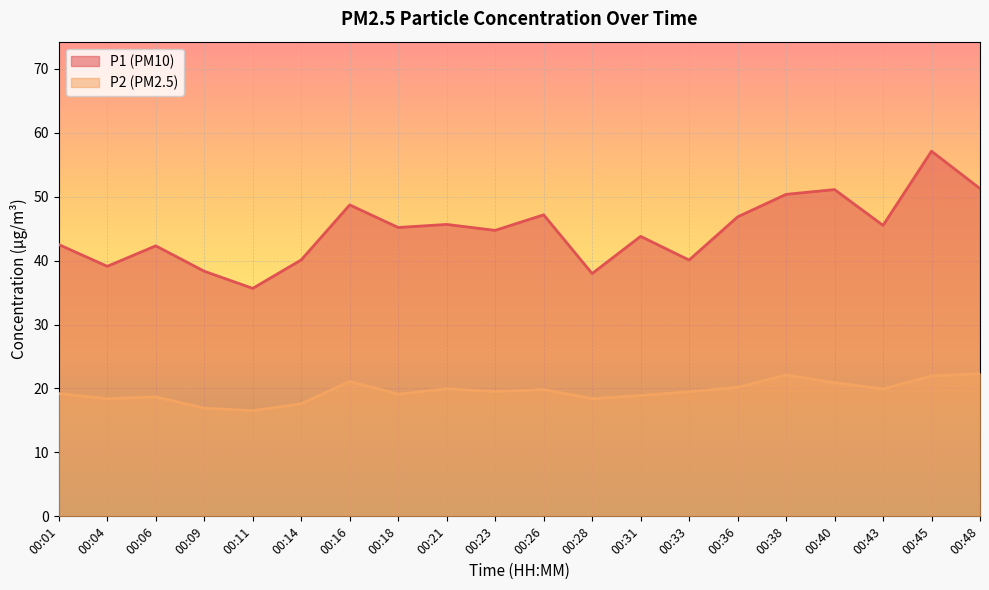

What is the total value across all series at 00:23?

64.2